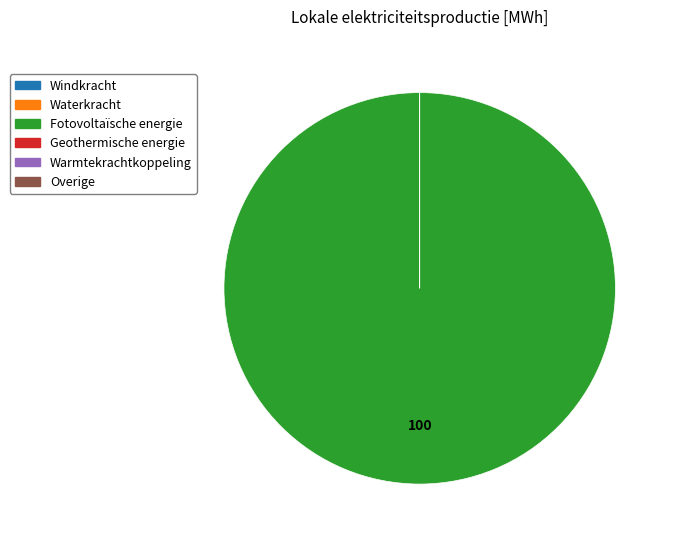

Combined, what portion of the pie is Fotovoltaïsche energie and Geothermische energie?

100.0%